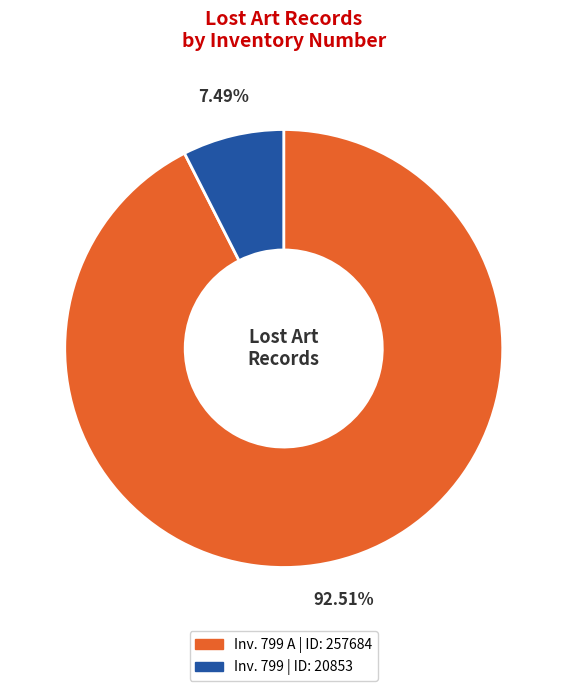

Does any single category account for the majority?

Yes